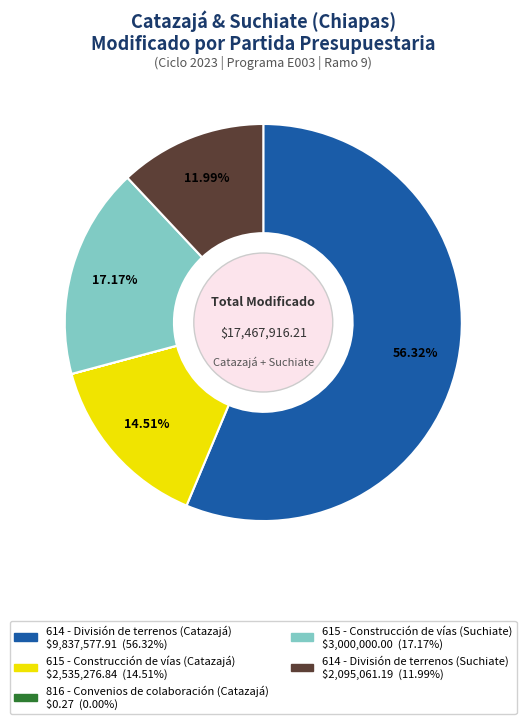

Do 614 - División de terrenos (Catazajá) and 614 - División de terrenos (Suchiate) together represent more than half of the pie?

Yes